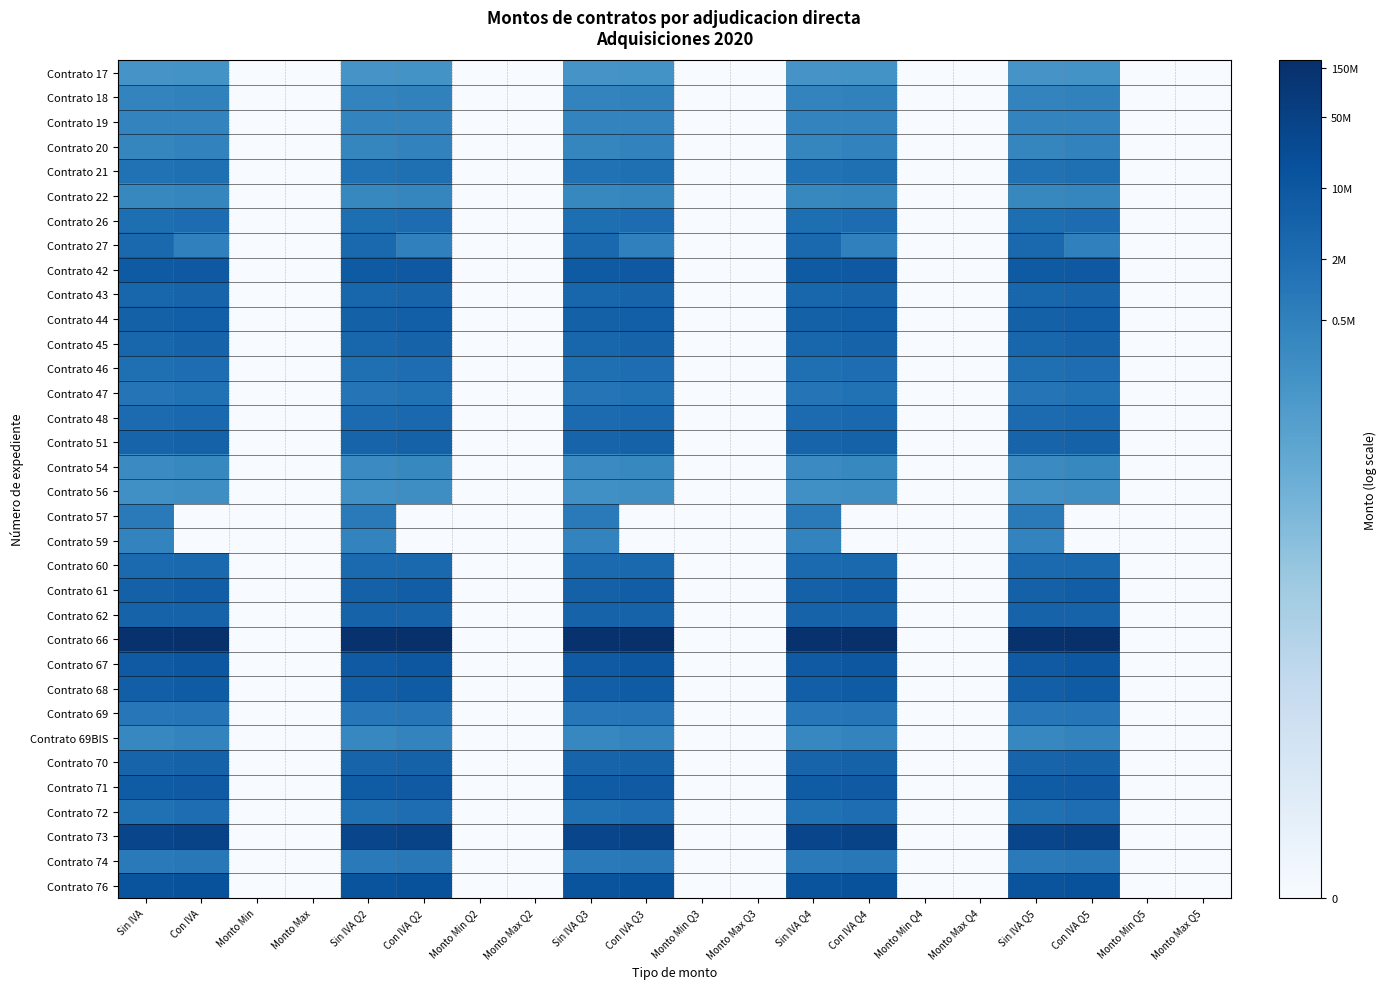

Reading right to left, transcribe all the data shown in this chart.

Contrato 17: Monto Max Q5=0.0	Monto Min Q5=0.0	Con IVA Q5=11.8	Sin IVA Q5=11.6	Monto Max Q4=0.0	Monto Min Q4=0.0	Con IVA Q4=11.8	Sin IVA Q4=11.6	Monto Max Q3=0.0	Monto Min Q3=0.0	Con IVA Q3=11.8	Sin IVA Q3=11.6	Monto Max Q2=0.0	Monto Min Q2=0.0	Con IVA Q2=11.8	Sin IVA Q2=11.6	Monto Max=0.0	Monto Min=0.0	Con IVA=11.8	Sin IVA=11.6
Contrato 18: Monto Max Q5=0.0	Monto Min Q5=0.0	Con IVA Q5=13.0	Sin IVA Q5=12.9	Monto Max Q4=0.0	Monto Min Q4=0.0	Con IVA Q4=13.0	Sin IVA Q4=12.9	Monto Max Q3=0.0	Monto Min Q3=0.0	Con IVA Q3=13.0	Sin IVA Q3=12.9	Monto Max Q2=0.0	Monto Min Q2=0.0	Con IVA Q2=13.0	Sin IVA Q2=12.9	Monto Max=0.0	Monto Min=0.0	Con IVA=13.0	Sin IVA=12.9
Contrato 19: Monto Max Q5=0.0	Monto Min Q5=0.0	Con IVA Q5=12.9	Sin IVA Q5=12.9	Monto Max Q4=0.0	Monto Min Q4=0.0	Con IVA Q4=12.9	Sin IVA Q4=12.9	Monto Max Q3=0.0	Monto Min Q3=0.0	Con IVA Q3=12.9	Sin IVA Q3=12.9	Monto Max Q2=0.0	Monto Min Q2=0.0	Con IVA Q2=12.9	Sin IVA Q2=12.9	Monto Max=0.0	Monto Min=0.0	Con IVA=12.9	Sin IVA=12.9
Contrato 20: Monto Max Q5=0.0	Monto Min Q5=0.0	Con IVA Q5=12.9	Sin IVA Q5=12.8	Monto Max Q4=0.0	Monto Min Q4=0.0	Con IVA Q4=12.9	Sin IVA Q4=12.8	Monto Max Q3=0.0	Monto Min Q3=0.0	Con IVA Q3=12.9	Sin IVA Q3=12.8	Monto Max Q2=0.0	Monto Min Q2=0.0	Con IVA Q2=12.9	Sin IVA Q2=12.8	Monto Max=0.0	Monto Min=0.0	Con IVA=12.9	Sin IVA=12.8
Contrato 21: Monto Max Q5=0.0	Monto Min Q5=0.0	Con IVA Q5=14.3	Sin IVA Q5=14.2	Monto Max Q4=0.0	Monto Min Q4=0.0	Con IVA Q4=14.3	Sin IVA Q4=14.2	Monto Max Q3=0.0	Monto Min Q3=0.0	Con IVA Q3=14.3	Sin IVA Q3=14.2	Monto Max Q2=0.0	Monto Min Q2=0.0	Con IVA Q2=14.3	Sin IVA Q2=14.2	Monto Max=0.0	Monto Min=0.0	Con IVA=14.3	Sin IVA=14.2
Contrato 22: Monto Max Q5=0.0	Monto Min Q5=0.0	Con IVA Q5=12.8	Sin IVA Q5=12.6	Monto Max Q4=0.0	Monto Min Q4=0.0	Con IVA Q4=12.8	Sin IVA Q4=12.6	Monto Max Q3=0.0	Monto Min Q3=0.0	Con IVA Q3=12.8	Sin IVA Q3=12.6	Monto Max Q2=0.0	Monto Min Q2=0.0	Con IVA Q2=12.8	Sin IVA Q2=12.6	Monto Max=0.0	Monto Min=0.0	Con IVA=12.8	Sin IVA=12.6
Contrato 26: Monto Max Q5=0.0	Monto Min Q5=0.0	Con IVA Q5=14.6	Sin IVA Q5=14.5	Monto Max Q4=0.0	Monto Min Q4=0.0	Con IVA Q4=14.6	Sin IVA Q4=14.5	Monto Max Q3=0.0	Monto Min Q3=0.0	Con IVA Q3=14.6	Sin IVA Q3=14.5	Monto Max Q2=0.0	Monto Min Q2=0.0	Con IVA Q2=14.6	Sin IVA Q2=14.5	Monto Max=0.0	Monto Min=0.0	Con IVA=14.6	Sin IVA=14.5
Contrato 27: Monto Max Q5=0.0	Monto Min Q5=0.0	Con IVA Q5=13.1	Sin IVA Q5=14.9	Monto Max Q4=0.0	Monto Min Q4=0.0	Con IVA Q4=13.1	Sin IVA Q4=14.9	Monto Max Q3=0.0	Monto Min Q3=0.0	Con IVA Q3=13.1	Sin IVA Q3=14.9	Monto Max Q2=0.0	Monto Min Q2=0.0	Con IVA Q2=13.1	Sin IVA Q2=14.9	Monto Max=0.0	Monto Min=0.0	Con IVA=13.1	Sin IVA=14.9
Contrato 42: Monto Max Q5=0.0	Monto Min Q5=0.0	Con IVA Q5=16.0	Sin IVA Q5=15.8	Monto Max Q4=0.0	Monto Min Q4=0.0	Con IVA Q4=16.0	Sin IVA Q4=15.8	Monto Max Q3=0.0	Monto Min Q3=0.0	Con IVA Q3=16.0	Sin IVA Q3=15.8	Monto Max Q2=0.0	Monto Min Q2=0.0	Con IVA Q2=16.0	Sin IVA Q2=15.8	Monto Max=0.0	Monto Min=0.0	Con IVA=16.0	Sin IVA=15.8
Contrato 43: Monto Max Q5=0.0	Monto Min Q5=0.0	Con IVA Q5=15.2	Sin IVA Q5=15.0	Monto Max Q4=0.0	Monto Min Q4=0.0	Con IVA Q4=15.2	Sin IVA Q4=15.0	Monto Max Q3=0.0	Monto Min Q3=0.0	Con IVA Q3=15.2	Sin IVA Q3=15.0	Monto Max Q2=0.0	Monto Min Q2=0.0	Con IVA Q2=15.2	Sin IVA Q2=15.0	Monto Max=0.0	Monto Min=0.0	Con IVA=15.2	Sin IVA=15.0
Contrato 44: Monto Max Q5=0.0	Monto Min Q5=0.0	Con IVA Q5=15.6	Sin IVA Q5=15.4	Monto Max Q4=0.0	Monto Min Q4=0.0	Con IVA Q4=15.6	Sin IVA Q4=15.4	Monto Max Q3=0.0	Monto Min Q3=0.0	Con IVA Q3=15.6	Sin IVA Q3=15.4	Monto Max Q2=0.0	Monto Min Q2=0.0	Con IVA Q2=15.6	Sin IVA Q2=15.4	Monto Max=0.0	Monto Min=0.0	Con IVA=15.6	Sin IVA=15.4
Contrato 45: Monto Max Q5=0.0	Monto Min Q5=0.0	Con IVA Q5=15.2	Sin IVA Q5=15.1	Monto Max Q4=0.0	Monto Min Q4=0.0	Con IVA Q4=15.2	Sin IVA Q4=15.1	Monto Max Q3=0.0	Monto Min Q3=0.0	Con IVA Q3=15.2	Sin IVA Q3=15.1	Monto Max Q2=0.0	Monto Min Q2=0.0	Con IVA Q2=15.2	Sin IVA Q2=15.1	Monto Max=0.0	Monto Min=0.0	Con IVA=15.2	Sin IVA=15.1
Contrato 46: Monto Max Q5=0.0	Monto Min Q5=0.0	Con IVA Q5=14.5	Sin IVA Q5=14.3	Monto Max Q4=0.0	Monto Min Q4=0.0	Con IVA Q4=14.5	Sin IVA Q4=14.3	Monto Max Q3=0.0	Monto Min Q3=0.0	Con IVA Q3=14.5	Sin IVA Q3=14.3	Monto Max Q2=0.0	Monto Min Q2=0.0	Con IVA Q2=14.5	Sin IVA Q2=14.3	Monto Max=0.0	Monto Min=0.0	Con IVA=14.5	Sin IVA=14.3
Contrato 47: Monto Max Q5=0.0	Monto Min Q5=0.0	Con IVA Q5=14.2	Sin IVA Q5=14.0	Monto Max Q4=0.0	Monto Min Q4=0.0	Con IVA Q4=14.2	Sin IVA Q4=14.0	Monto Max Q3=0.0	Monto Min Q3=0.0	Con IVA Q3=14.2	Sin IVA Q3=14.0	Monto Max Q2=0.0	Monto Min Q2=0.0	Con IVA Q2=14.2	Sin IVA Q2=14.0	Monto Max=0.0	Monto Min=0.0	Con IVA=14.2	Sin IVA=14.0
Contrato 48: Monto Max Q5=0.0	Monto Min Q5=0.0	Con IVA Q5=14.8	Sin IVA Q5=14.6	Monto Max Q4=0.0	Monto Min Q4=0.0	Con IVA Q4=14.8	Sin IVA Q4=14.6	Monto Max Q3=0.0	Monto Min Q3=0.0	Con IVA Q3=14.8	Sin IVA Q3=14.6	Monto Max Q2=0.0	Monto Min Q2=0.0	Con IVA Q2=14.8	Sin IVA Q2=14.6	Monto Max=0.0	Monto Min=0.0	Con IVA=14.8	Sin IVA=14.6
Contrato 51: Monto Max Q5=0.0	Monto Min Q5=0.0	Con IVA Q5=15.4	Sin IVA Q5=15.2	Monto Max Q4=0.0	Monto Min Q4=0.0	Con IVA Q4=15.4	Sin IVA Q4=15.2	Monto Max Q3=0.0	Monto Min Q3=0.0	Con IVA Q3=15.4	Sin IVA Q3=15.2	Monto Max Q2=0.0	Monto Min Q2=0.0	Con IVA Q2=15.4	Sin IVA Q2=15.2	Monto Max=0.0	Monto Min=0.0	Con IVA=15.4	Sin IVA=15.2
Contrato 54: Monto Max Q5=0.0	Monto Min Q5=0.0	Con IVA Q5=12.6	Sin IVA Q5=12.4	Monto Max Q4=0.0	Monto Min Q4=0.0	Con IVA Q4=12.6	Sin IVA Q4=12.4	Monto Max Q3=0.0	Monto Min Q3=0.0	Con IVA Q3=12.6	Sin IVA Q3=12.4	Monto Max Q2=0.0	Monto Min Q2=0.0	Con IVA Q2=12.6	Sin IVA Q2=12.4	Monto Max=0.0	Monto Min=0.0	Con IVA=12.6	Sin IVA=12.4
Contrato 56: Monto Max Q5=0.0	Monto Min Q5=0.0	Con IVA Q5=12.2	Sin IVA Q5=12.0	Monto Max Q4=0.0	Monto Min Q4=0.0	Con IVA Q4=12.2	Sin IVA Q4=12.0	Monto Max Q3=0.0	Monto Min Q3=0.0	Con IVA Q3=12.2	Sin IVA Q3=12.0	Monto Max Q2=0.0	Monto Min Q2=0.0	Con IVA Q2=12.2	Sin IVA Q2=12.0	Monto Max=0.0	Monto Min=0.0	Con IVA=12.2	Sin IVA=12.0
Contrato 57: Monto Max Q5=0.0	Monto Min Q5=0.0	Con IVA Q5=0.0	Sin IVA Q5=13.5	Monto Max Q4=0.0	Monto Min Q4=0.0	Con IVA Q4=0.0	Sin IVA Q4=13.5	Monto Max Q3=0.0	Monto Min Q3=0.0	Con IVA Q3=0.0	Sin IVA Q3=13.5	Monto Max Q2=0.0	Monto Min Q2=0.0	Con IVA Q2=0.0	Sin IVA Q2=13.5	Monto Max=0.0	Monto Min=0.0	Con IVA=0.0	Sin IVA=13.5
Contrato 59: Monto Max Q5=0.0	Monto Min Q5=0.0	Con IVA Q5=0.0	Sin IVA Q5=12.9	Monto Max Q4=0.0	Monto Min Q4=0.0	Con IVA Q4=0.0	Sin IVA Q4=12.9	Monto Max Q3=0.0	Monto Min Q3=0.0	Con IVA Q3=0.0	Sin IVA Q3=12.9	Monto Max Q2=0.0	Monto Min Q2=0.0	Con IVA Q2=0.0	Sin IVA Q2=12.9	Monto Max=0.0	Monto Min=0.0	Con IVA=0.0	Sin IVA=12.9
Contrato 60: Monto Max Q5=0.0	Monto Min Q5=0.0	Con IVA Q5=14.9	Sin IVA Q5=14.7	Monto Max Q4=0.0	Monto Min Q4=0.0	Con IVA Q4=14.9	Sin IVA Q4=14.7	Monto Max Q3=0.0	Monto Min Q3=0.0	Con IVA Q3=14.9	Sin IVA Q3=14.7	Monto Max Q2=0.0	Monto Min Q2=0.0	Con IVA Q2=14.9	Sin IVA Q2=14.7	Monto Max=0.0	Monto Min=0.0	Con IVA=14.9	Sin IVA=14.7
Contrato 61: Monto Max Q5=0.0	Monto Min Q5=0.0	Con IVA Q5=15.6	Sin IVA Q5=15.4	Monto Max Q4=0.0	Monto Min Q4=0.0	Con IVA Q4=15.6	Sin IVA Q4=15.4	Monto Max Q3=0.0	Monto Min Q3=0.0	Con IVA Q3=15.6	Sin IVA Q3=15.4	Monto Max Q2=0.0	Monto Min Q2=0.0	Con IVA Q2=15.6	Sin IVA Q2=15.4	Monto Max=0.0	Monto Min=0.0	Con IVA=15.6	Sin IVA=15.4
Contrato 62: Monto Max Q5=0.0	Monto Min Q5=0.0	Con IVA Q5=15.2	Sin IVA Q5=15.2	Monto Max Q4=0.0	Monto Min Q4=0.0	Con IVA Q4=15.2	Sin IVA Q4=15.2	Monto Max Q3=0.0	Monto Min Q3=0.0	Con IVA Q3=15.2	Sin IVA Q3=15.2	Monto Max Q2=0.0	Monto Min Q2=0.0	Con IVA Q2=15.2	Sin IVA Q2=15.2	Monto Max=0.0	Monto Min=0.0	Con IVA=15.2	Sin IVA=15.2
Contrato 66: Monto Max Q5=0.0	Monto Min Q5=0.0	Con IVA Q5=19.0	Sin IVA Q5=18.8	Monto Max Q4=0.0	Monto Min Q4=0.0	Con IVA Q4=19.0	Sin IVA Q4=18.8	Monto Max Q3=0.0	Monto Min Q3=0.0	Con IVA Q3=19.0	Sin IVA Q3=18.8	Monto Max Q2=0.0	Monto Min Q2=0.0	Con IVA Q2=19.0	Sin IVA Q2=18.8	Monto Max=0.0	Monto Min=0.0	Con IVA=19.0	Sin IVA=18.8
Contrato 67: Monto Max Q5=0.0	Monto Min Q5=0.0	Con IVA Q5=16.1	Sin IVA Q5=15.9	Monto Max Q4=0.0	Monto Min Q4=0.0	Con IVA Q4=16.1	Sin IVA Q4=15.9	Monto Max Q3=0.0	Monto Min Q3=0.0	Con IVA Q3=16.1	Sin IVA Q3=15.9	Monto Max Q2=0.0	Monto Min Q2=0.0	Con IVA Q2=16.1	Sin IVA Q2=15.9	Monto Max=0.0	Monto Min=0.0	Con IVA=16.1	Sin IVA=15.9
Contrato 68: Monto Max Q5=0.0	Monto Min Q5=0.0	Con IVA Q5=15.8	Sin IVA Q5=15.6	Monto Max Q4=0.0	Monto Min Q4=0.0	Con IVA Q4=15.8	Sin IVA Q4=15.6	Monto Max Q3=0.0	Monto Min Q3=0.0	Con IVA Q3=15.8	Sin IVA Q3=15.6	Monto Max Q2=0.0	Monto Min Q2=0.0	Con IVA Q2=15.8	Sin IVA Q2=15.6	Monto Max=0.0	Monto Min=0.0	Con IVA=15.8	Sin IVA=15.6
Contrato 69: Monto Max Q5=0.0	Monto Min Q5=0.0	Con IVA Q5=13.9	Sin IVA Q5=13.7	Monto Max Q4=0.0	Monto Min Q4=0.0	Con IVA Q4=13.9	Sin IVA Q4=13.7	Monto Max Q3=0.0	Monto Min Q3=0.0	Con IVA Q3=13.9	Sin IVA Q3=13.7	Monto Max Q2=0.0	Monto Min Q2=0.0	Con IVA Q2=13.9	Sin IVA Q2=13.7	Monto Max=0.0	Monto Min=0.0	Con IVA=13.9	Sin IVA=13.7
Contrato 69BIS: Monto Max Q5=0.0	Monto Min Q5=0.0	Con IVA Q5=12.9	Sin IVA Q5=12.7	Monto Max Q4=0.0	Monto Min Q4=0.0	Con IVA Q4=12.9	Sin IVA Q4=12.7	Monto Max Q3=0.0	Monto Min Q3=0.0	Con IVA Q3=12.9	Sin IVA Q3=12.7	Monto Max Q2=0.0	Monto Min Q2=0.0	Con IVA Q2=12.9	Sin IVA Q2=12.7	Monto Max=0.0	Monto Min=0.0	Con IVA=12.9	Sin IVA=12.7
Contrato 70: Monto Max Q5=0.0	Monto Min Q5=0.0	Con IVA Q5=15.3	Sin IVA Q5=15.2	Monto Max Q4=0.0	Monto Min Q4=0.0	Con IVA Q4=15.3	Sin IVA Q4=15.2	Monto Max Q3=0.0	Monto Min Q3=0.0	Con IVA Q3=15.3	Sin IVA Q3=15.2	Monto Max Q2=0.0	Monto Min Q2=0.0	Con IVA Q2=15.3	Sin IVA Q2=15.2	Monto Max=0.0	Monto Min=0.0	Con IVA=15.3	Sin IVA=15.2
Contrato 71: Monto Max Q5=0.0	Monto Min Q5=0.0	Con IVA Q5=16.0	Sin IVA Q5=15.8	Monto Max Q4=0.0	Monto Min Q4=0.0	Con IVA Q4=16.0	Sin IVA Q4=15.8	Monto Max Q3=0.0	Monto Min Q3=0.0	Con IVA Q3=16.0	Sin IVA Q3=15.8	Monto Max Q2=0.0	Monto Min Q2=0.0	Con IVA Q2=16.0	Sin IVA Q2=15.8	Monto Max=0.0	Monto Min=0.0	Con IVA=16.0	Sin IVA=15.8
Contrato 72: Monto Max Q5=0.0	Monto Min Q5=0.0	Con IVA Q5=14.5	Sin IVA Q5=14.3	Monto Max Q4=0.0	Monto Min Q4=0.0	Con IVA Q4=14.5	Sin IVA Q4=14.3	Monto Max Q3=0.0	Monto Min Q3=0.0	Con IVA Q3=14.5	Sin IVA Q3=14.3	Monto Max Q2=0.0	Monto Min Q2=0.0	Con IVA Q2=14.5	Sin IVA Q2=14.3	Monto Max=0.0	Monto Min=0.0	Con IVA=14.5	Sin IVA=14.3
Contrato 73: Monto Max Q5=0.0	Monto Min Q5=0.0	Con IVA Q5=17.6	Sin IVA Q5=17.4	Monto Max Q4=0.0	Monto Min Q4=0.0	Con IVA Q4=17.6	Sin IVA Q4=17.4	Monto Max Q3=0.0	Monto Min Q3=0.0	Con IVA Q3=17.6	Sin IVA Q3=17.4	Monto Max Q2=0.0	Monto Min Q2=0.0	Con IVA Q2=17.6	Sin IVA Q2=17.4	Monto Max=0.0	Monto Min=0.0	Con IVA=17.6	Sin IVA=17.4
Contrato 74: Monto Max Q5=0.0	Monto Min Q5=0.0	Con IVA Q5=13.7	Sin IVA Q5=13.5	Monto Max Q4=0.0	Monto Min Q4=0.0	Con IVA Q4=13.7	Sin IVA Q4=13.5	Monto Max Q3=0.0	Monto Min Q3=0.0	Con IVA Q3=13.7	Sin IVA Q3=13.5	Monto Max Q2=0.0	Monto Min Q2=0.0	Con IVA Q2=13.7	Sin IVA Q2=13.5	Monto Max=0.0	Monto Min=0.0	Con IVA=13.7	Sin IVA=13.5
Contrato 76: Monto Max Q5=0.0	Monto Min Q5=0.0	Con IVA Q5=16.5	Sin IVA Q5=16.4	Monto Max Q4=0.0	Monto Min Q4=0.0	Con IVA Q4=16.5	Sin IVA Q4=16.4	Monto Max Q3=0.0	Monto Min Q3=0.0	Con IVA Q3=16.5	Sin IVA Q3=16.4	Monto Max Q2=0.0	Monto Min Q2=0.0	Con IVA Q2=16.5	Sin IVA Q2=16.4	Monto Max=0.0	Monto Min=0.0	Con IVA=16.5	Sin IVA=16.4